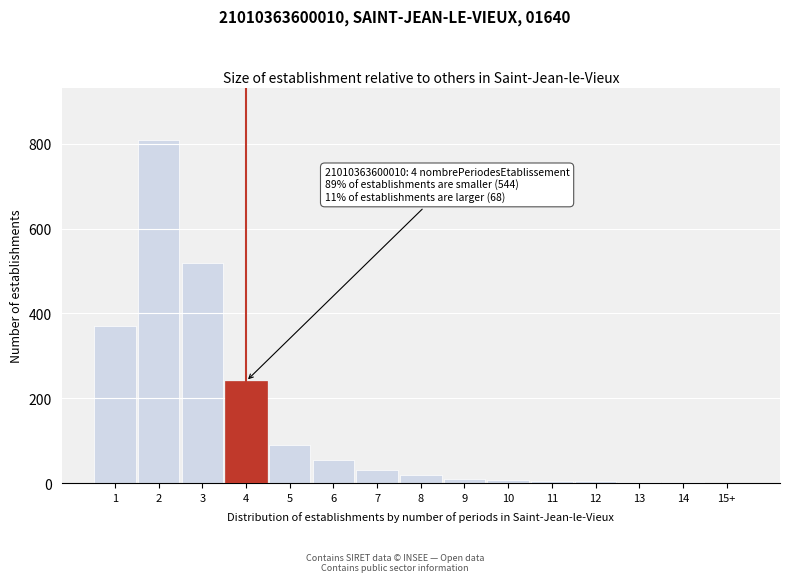

Is it true that the value at 1 is 190?

False